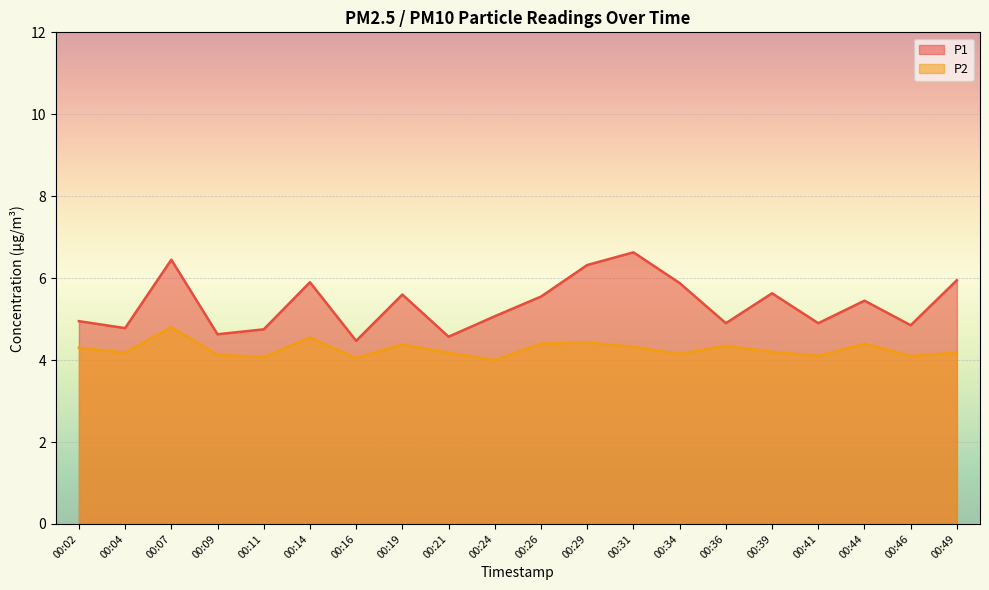

True or false: P1 and P2 intersect in this chart.

False